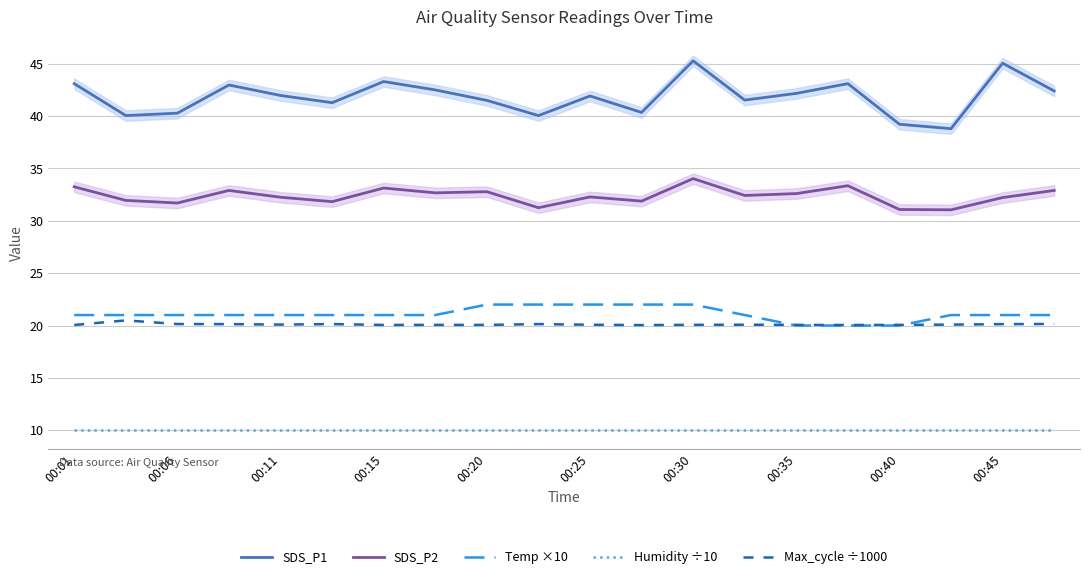

Does the chart have visible grid lines?

Yes